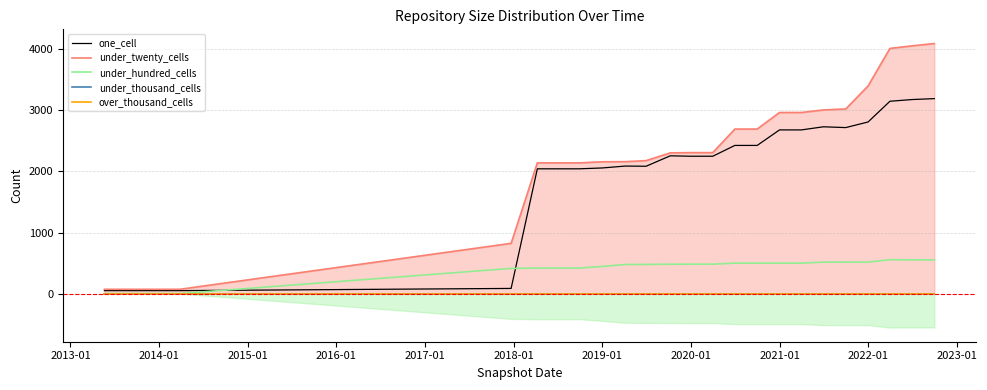

What is the highest value of the under_hundred_cells series?

555